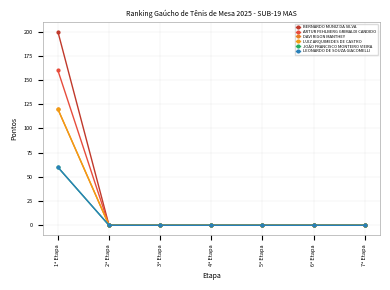

Is this an area chart (filled region under the line)?

No